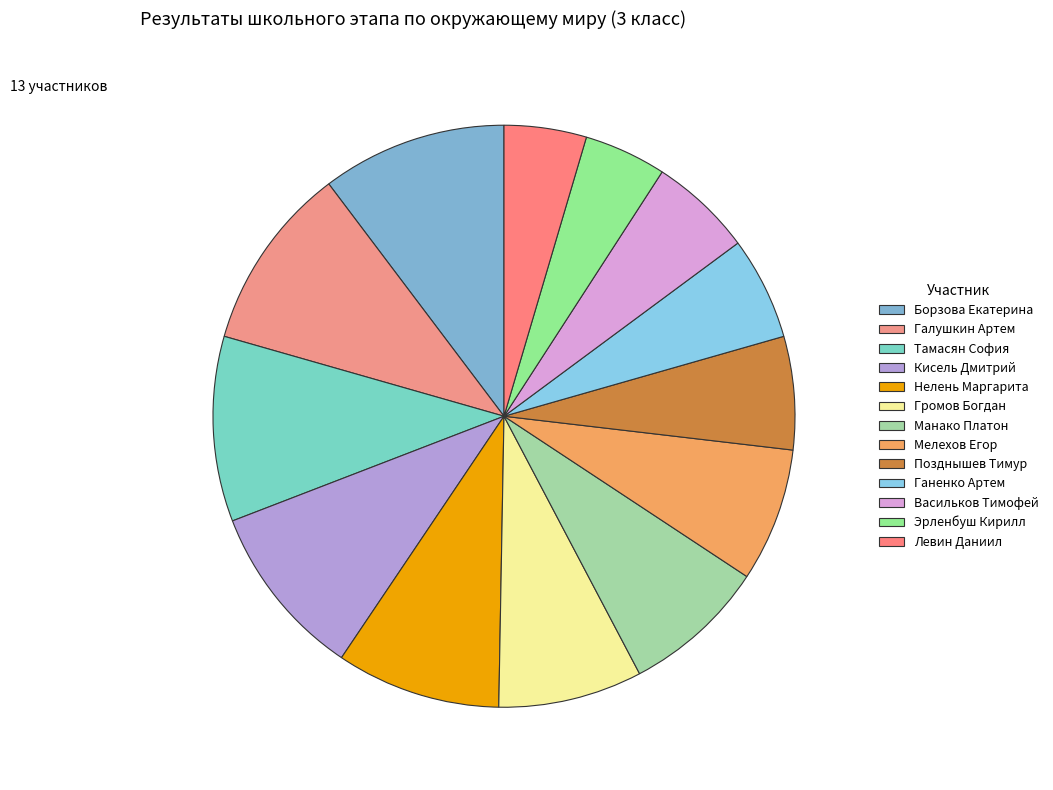

Count the number of slices in the pie.

13